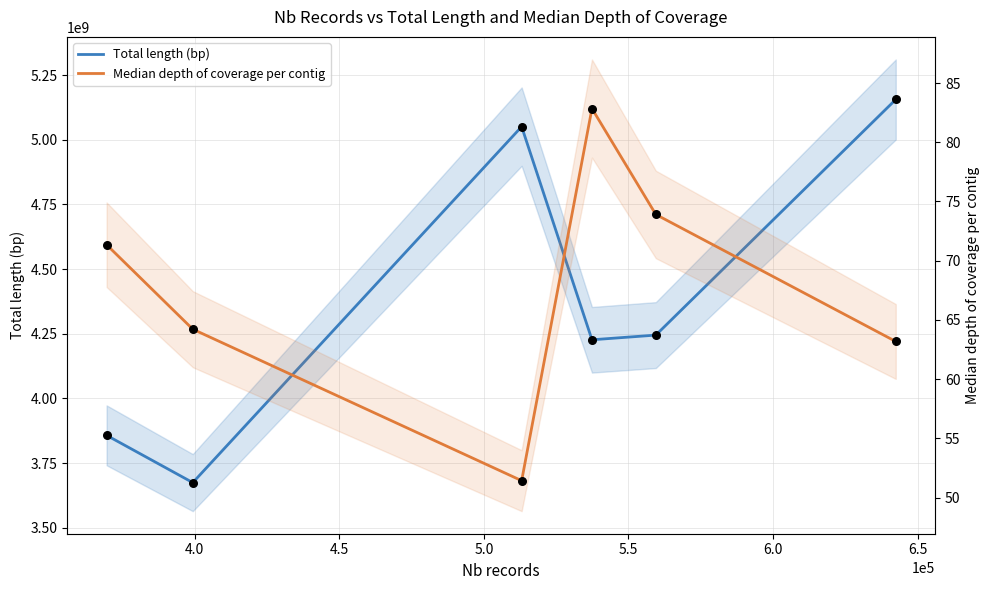

Which series reaches the maximum Y coordinate?

Total length (bp)